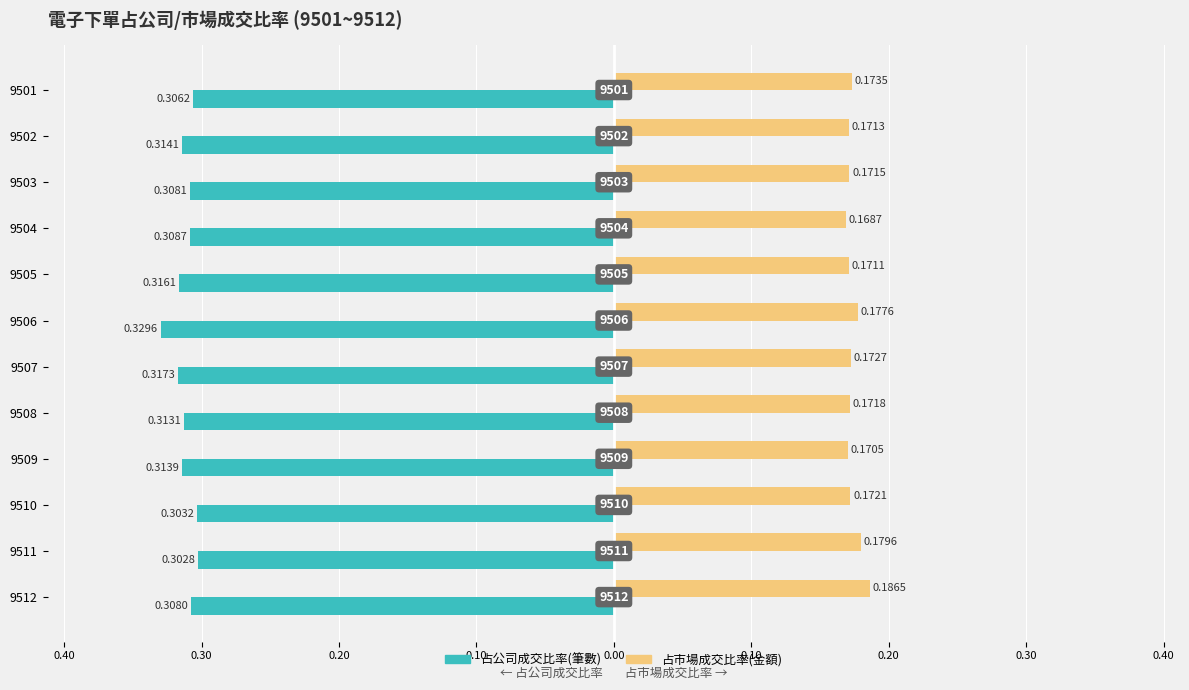

What are all the series names shown in the legend?

占公司成交比率(筆數), 占市場成交比率(金額)